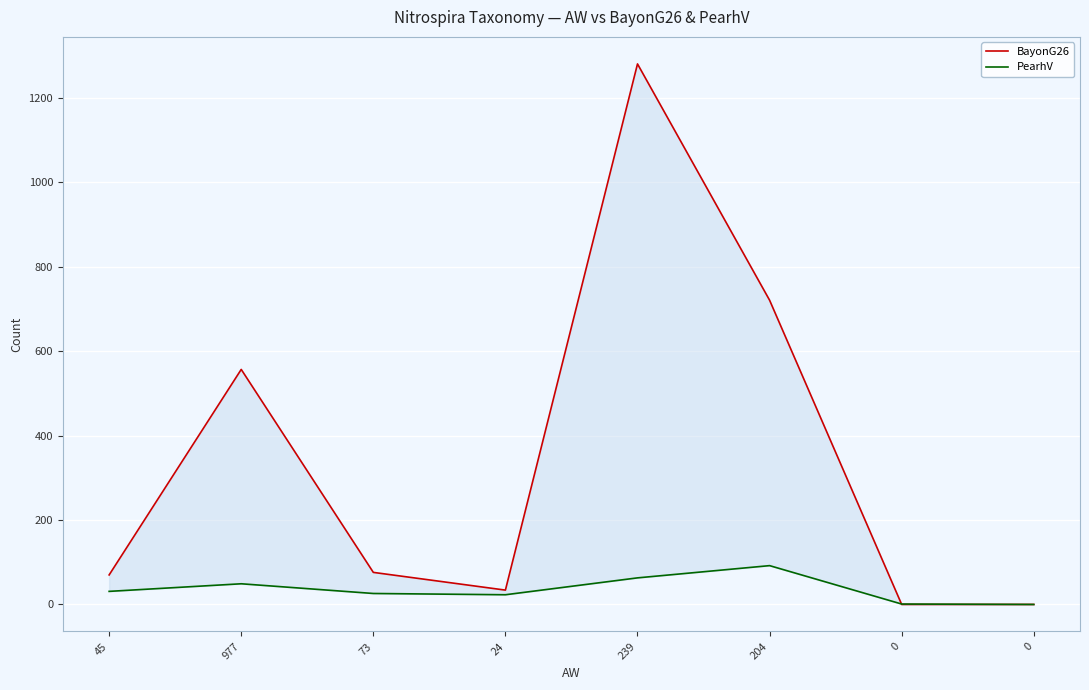

Rank the series at 977 from highest to lowest value.

BayonG26, PearhV